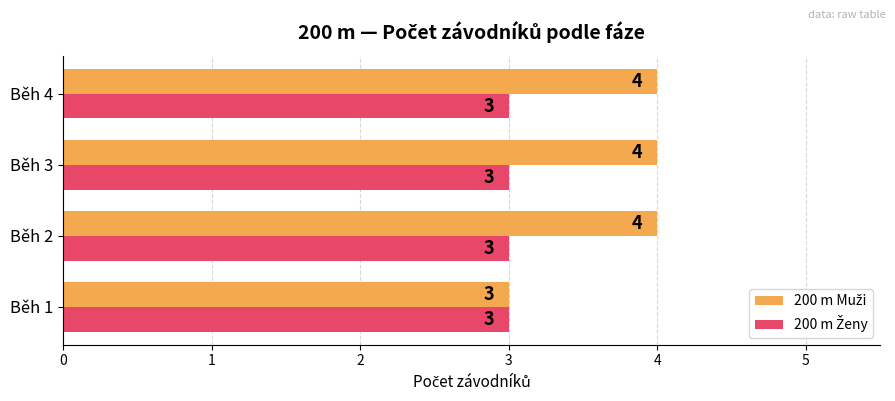

What is the minimum value shown in the chart?

3